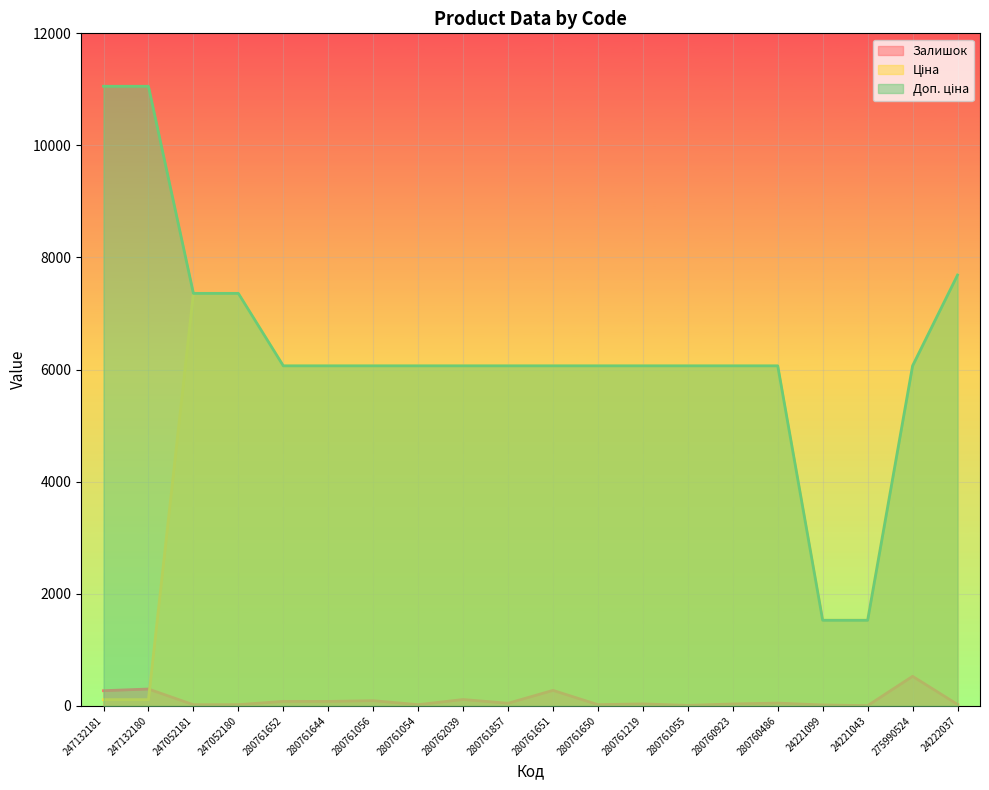

What is the difference between the maximum and second lowest values in the Залишок series?

519.0